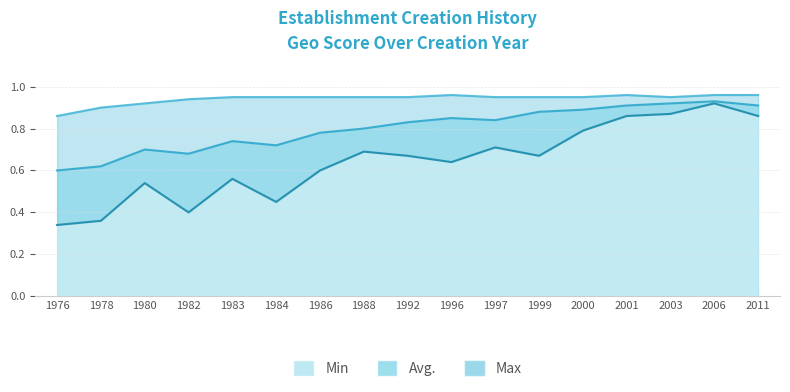

True or false: Avg. and Min cross at least once.

False